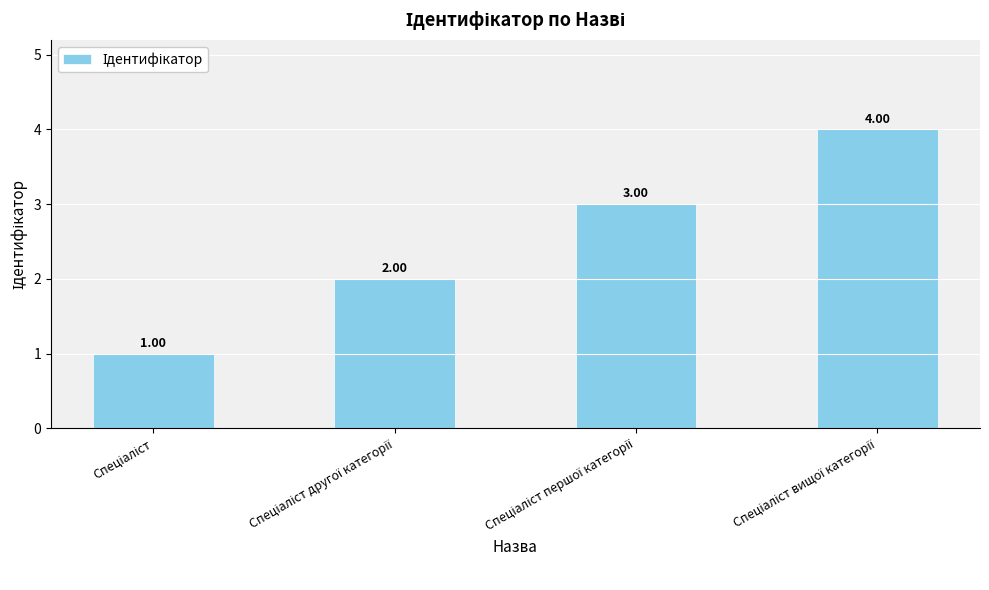

What is the difference between the maximum and minimum values?

3